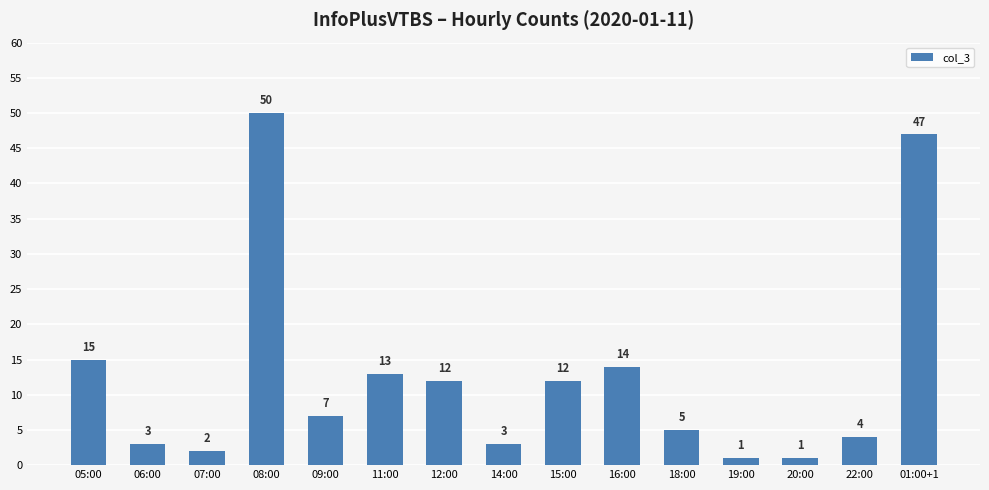

Between 14:00 and 22:00, which is larger?

22:00